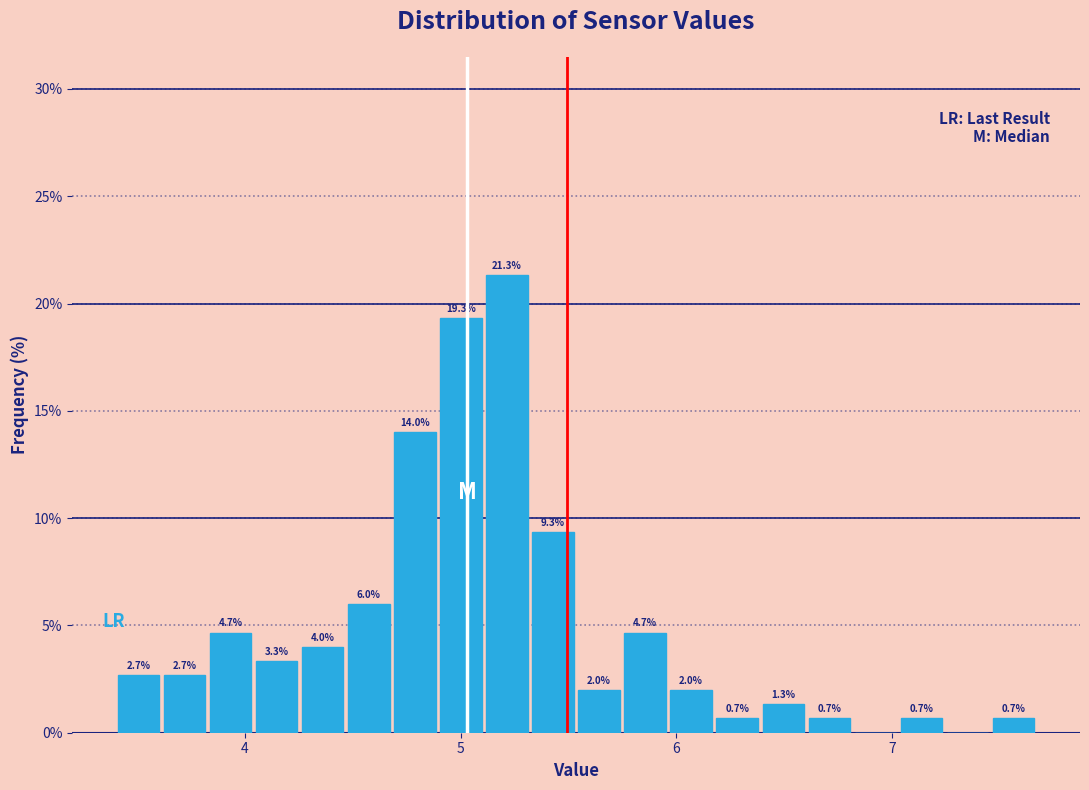

Around what value on the x-axis is the tallest bar? Give the approximate position of its centre, as read against the axis.

5.2